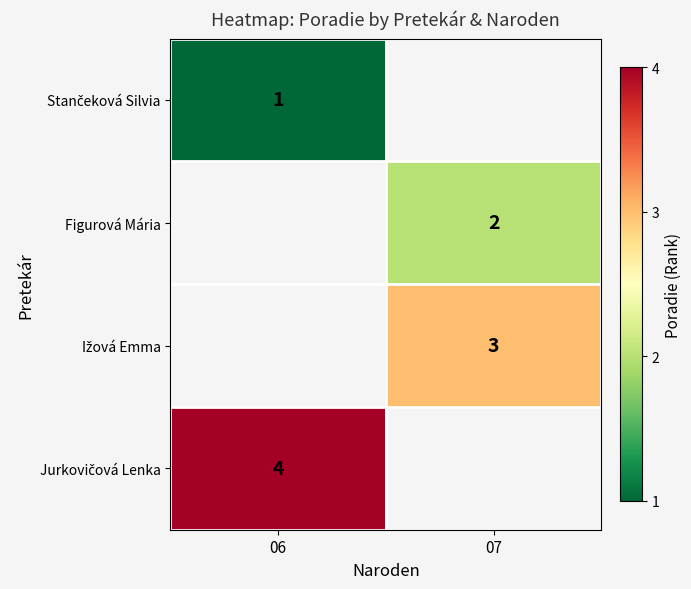

Rank the categories by Figurová Mária value from lowest to highest.

06, 07